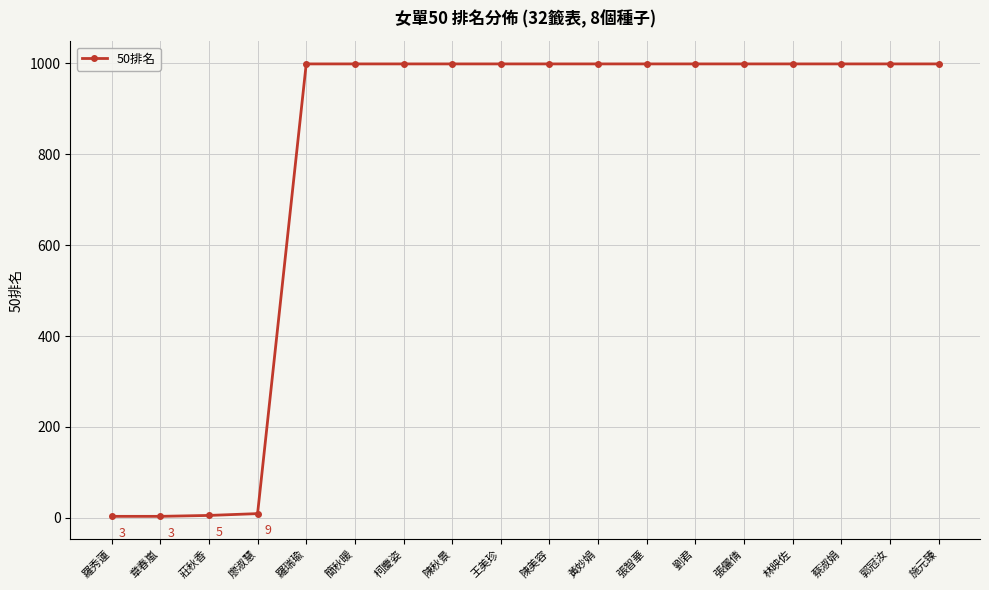

Which has a higher value, 劉君 or 莊秋香?

劉君